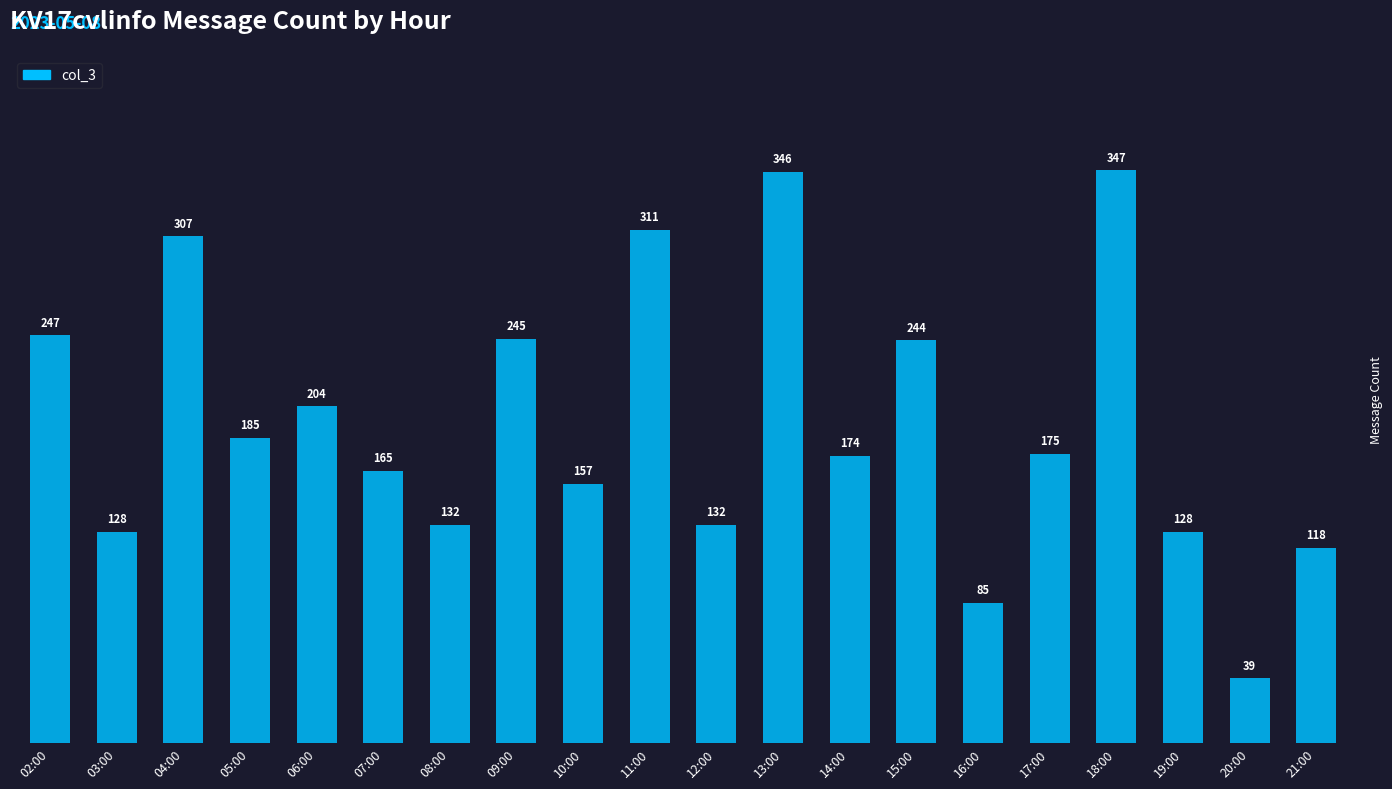

True or false: the data shows 39 at 20:00.

True